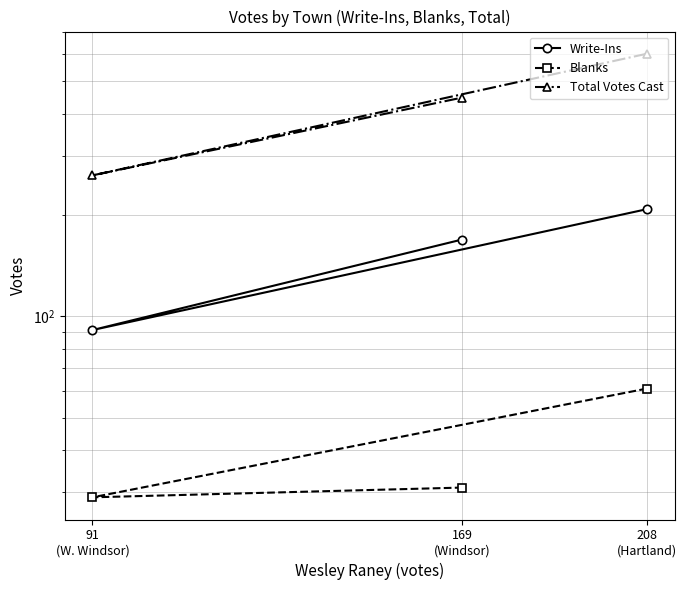

Is it true that Blanks equals 31 at 169
(Windsor)?

True